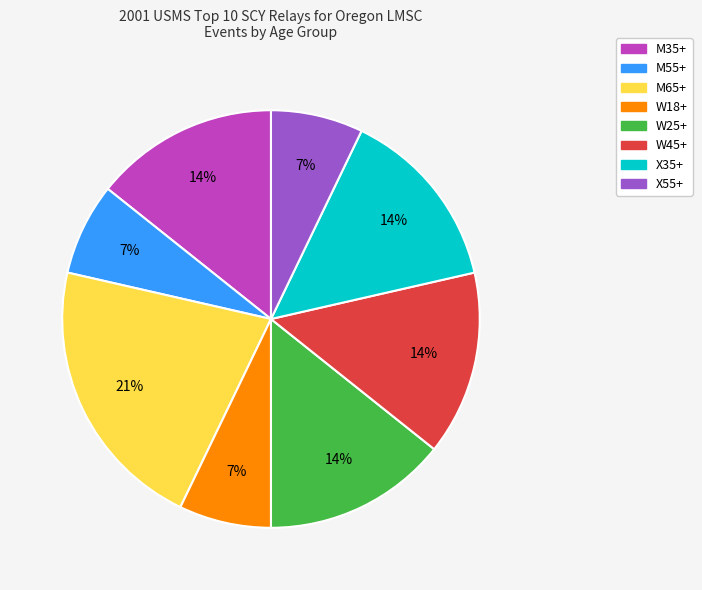

What is the ratio of the value at W25+ to the value at W45+?

1.0